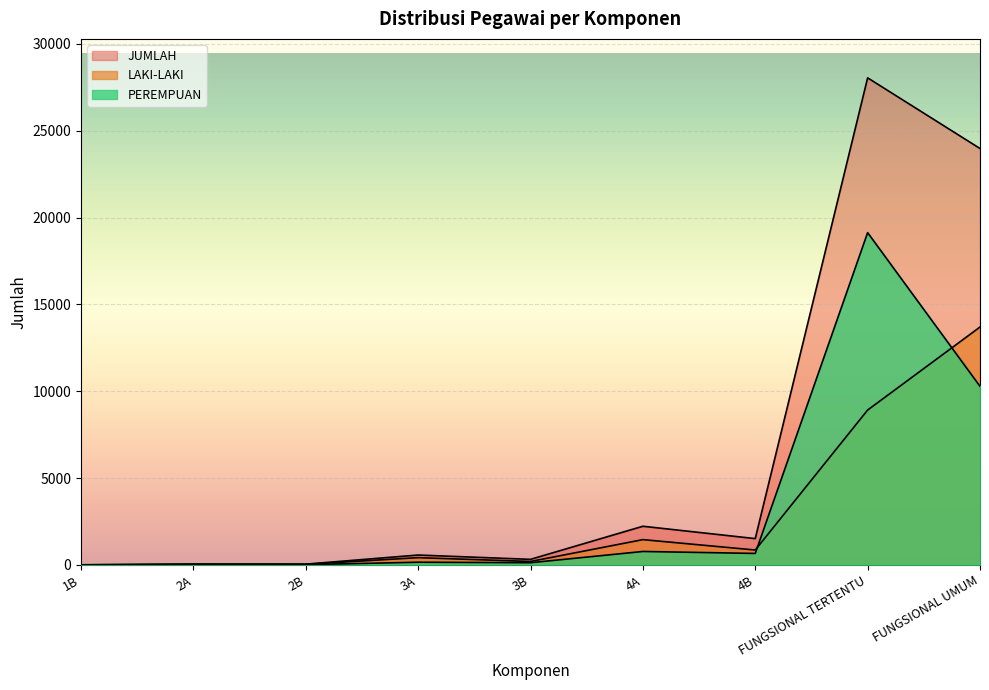

What position from the left is FUNGSIONAL UMUM?

9